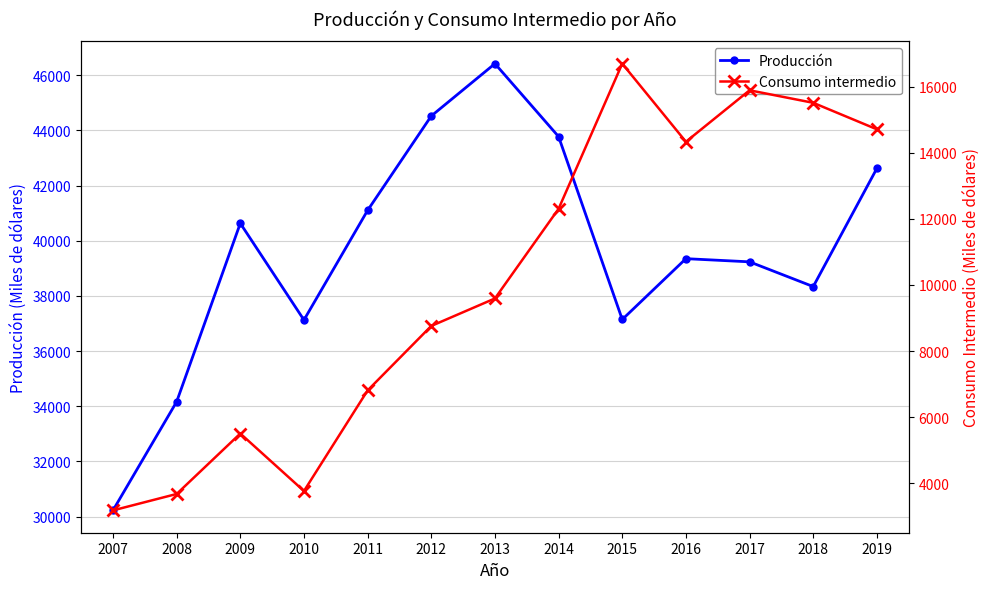

Does the chart have visible grid lines?

Yes